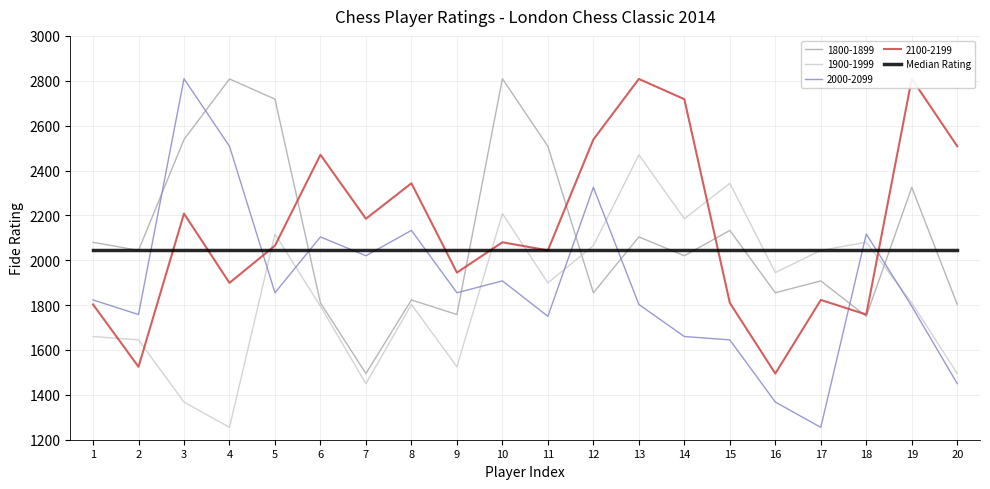

How many lines are shown in the chart?

4